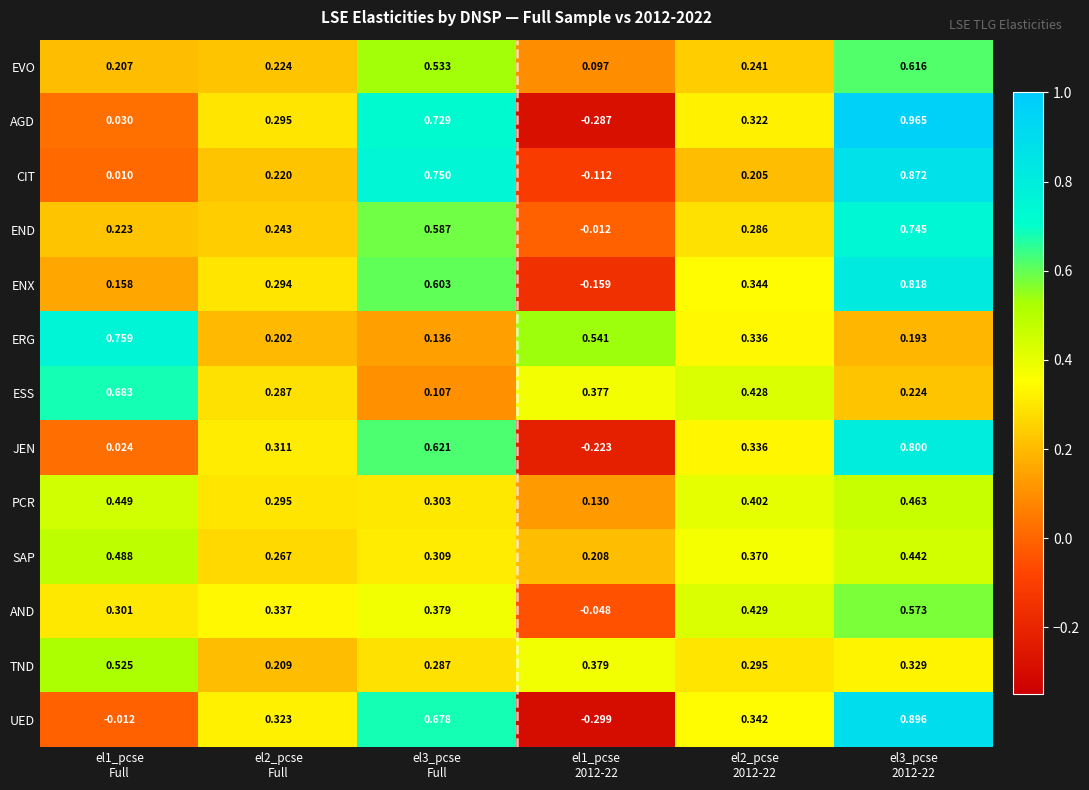

What is the difference between the highest and lowest values at el3_pcse
2012-22?

0.8